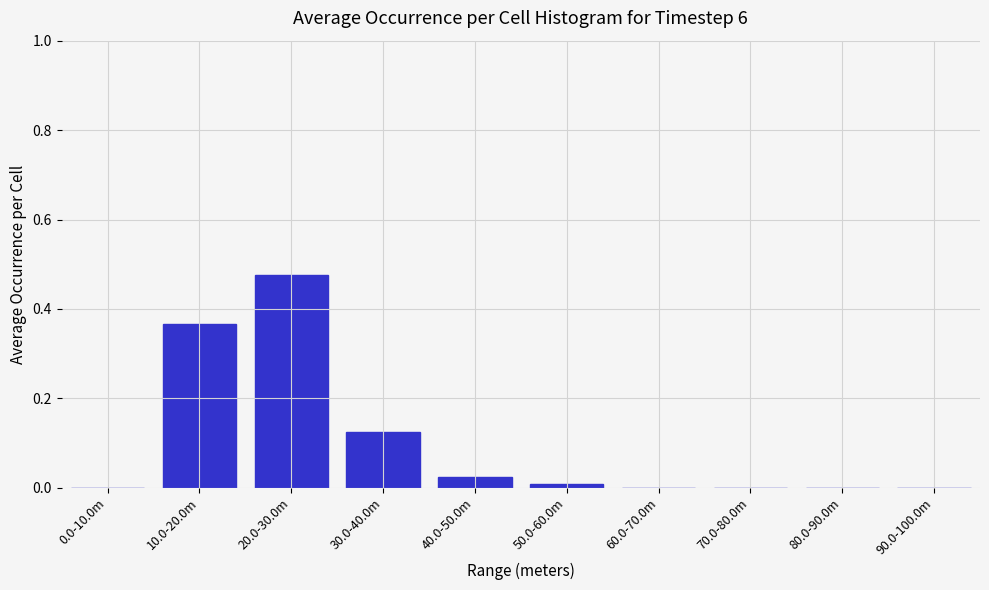

Is it true that the value at 40.0-50.0m is 0.0?

True